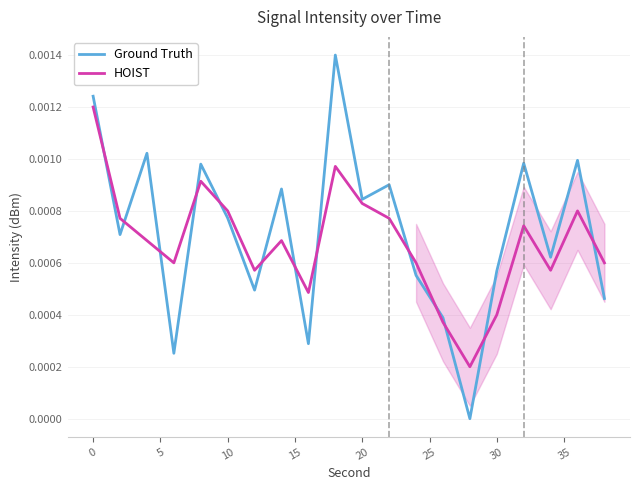

How many times do HOIST and Ground Truth cross each other?

13